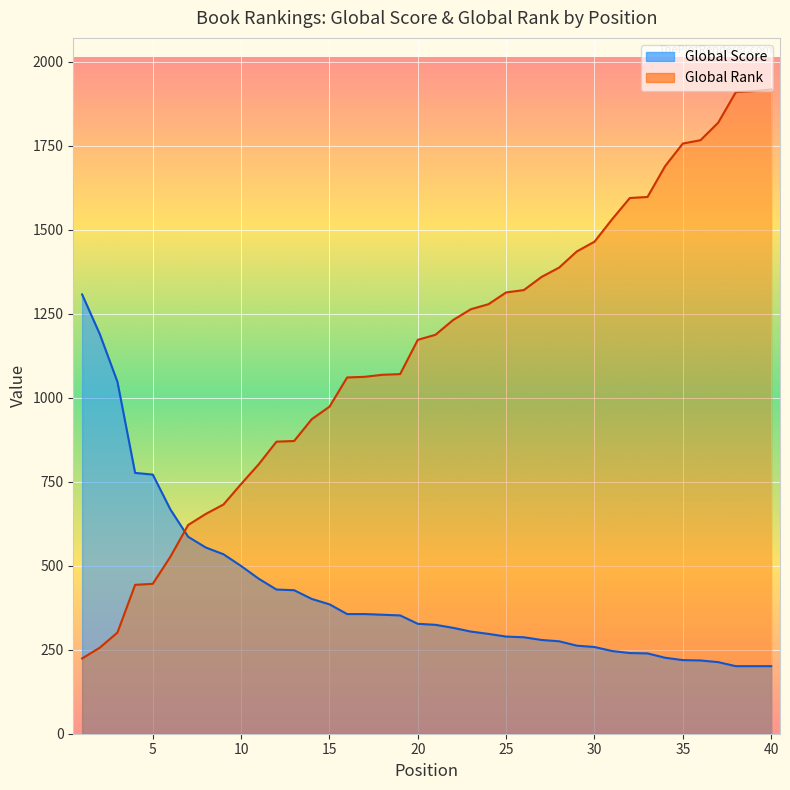

Which category has the lowest value across all series?

38